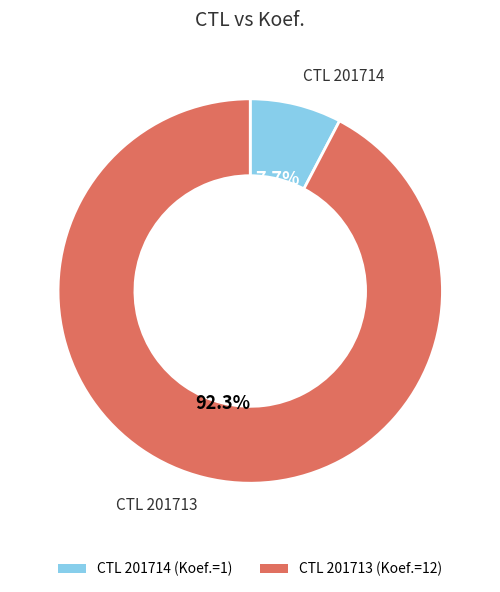

Which category has the smallest portion of the pie?

201714